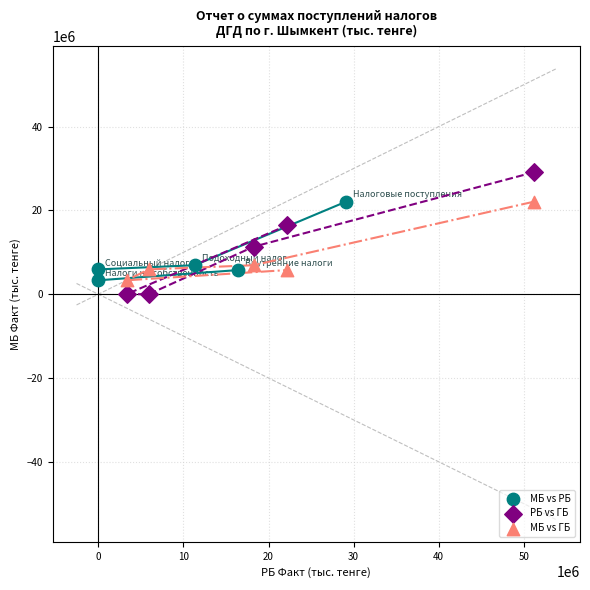

Which series contains the lowest Y value?

РБ vs ГБ